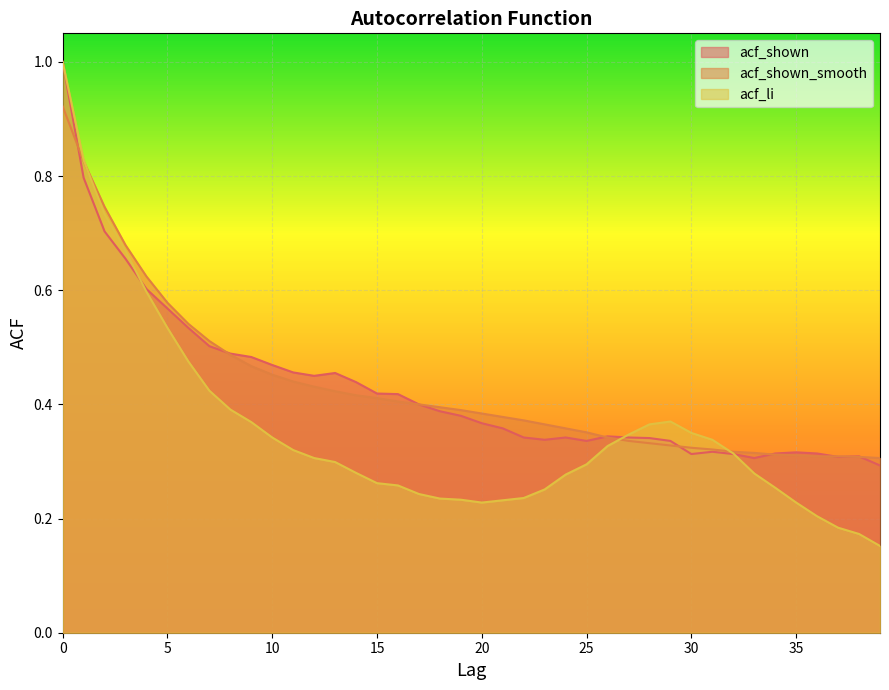

At how many categories does at least one series exceed 0?

40